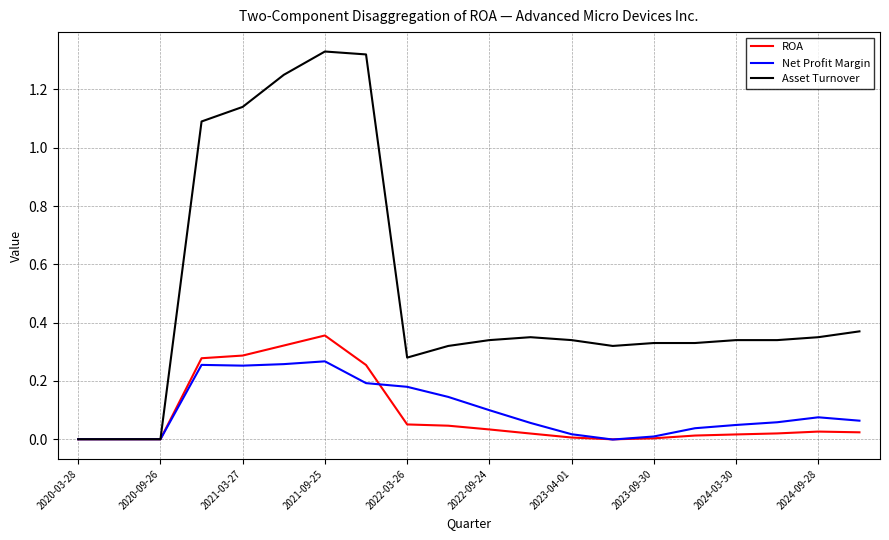

Which series has the largest range (max minus min)?

Asset Turnover